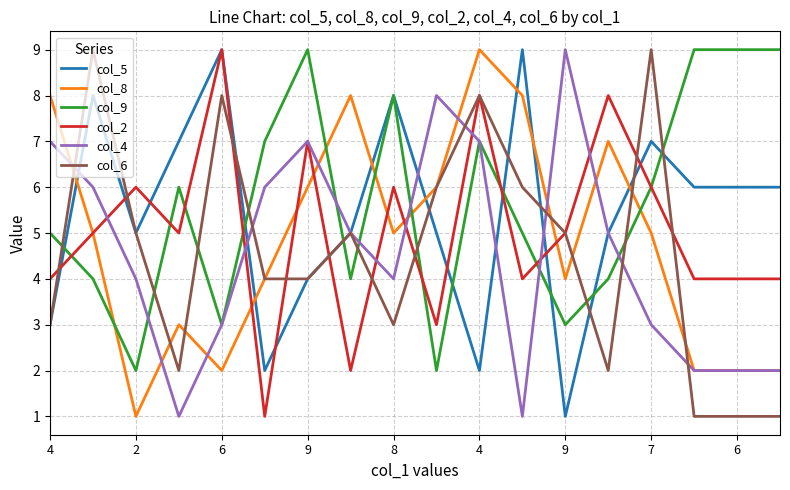

What is the greatest value displayed?

9